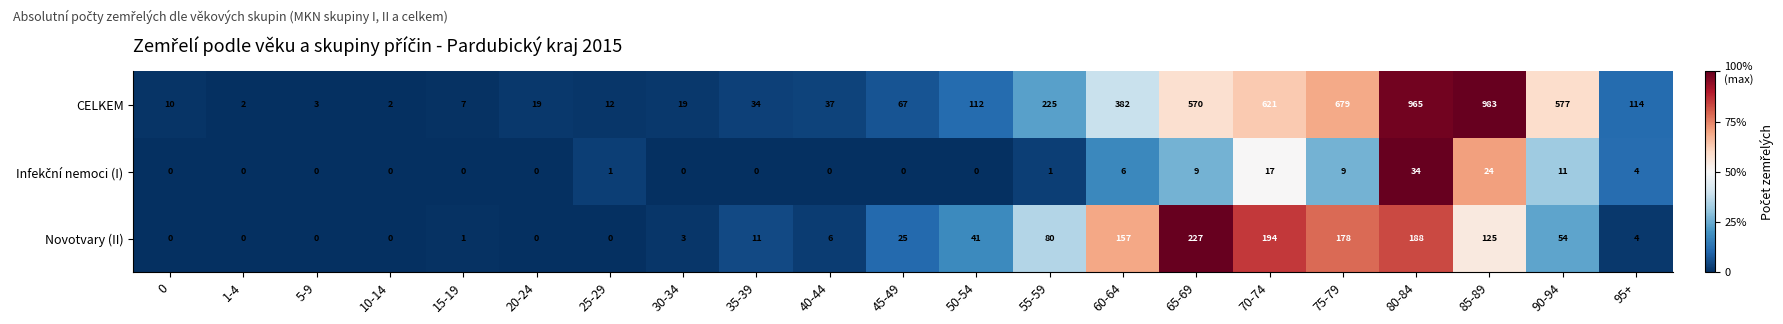

What is the difference between the Novotvary (II) values at 65-69 and 50-54?

186